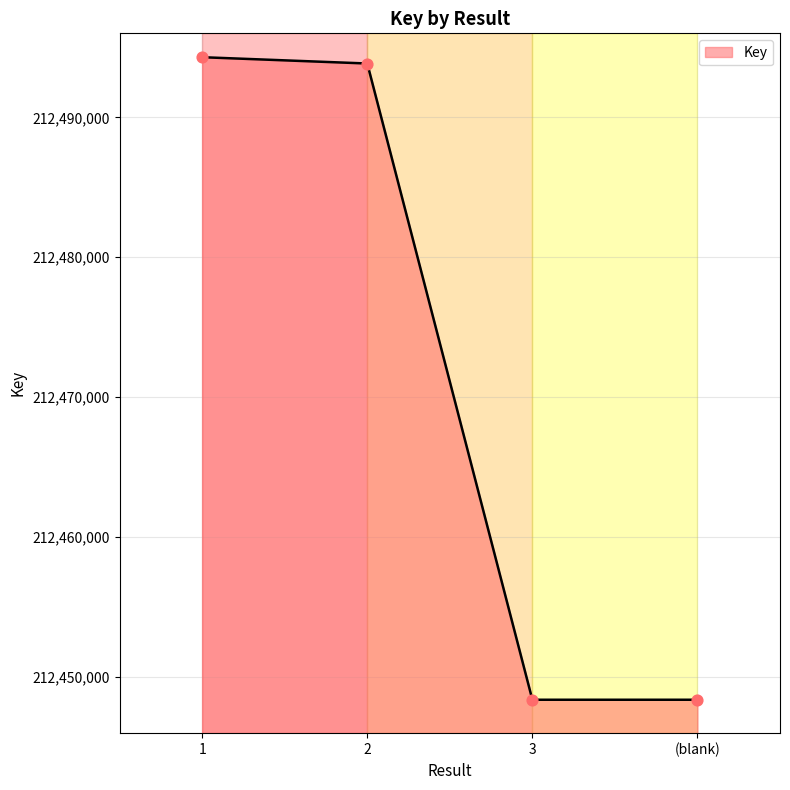

Approximately how many times larger is the value at (blank) compared to 3?

1.0